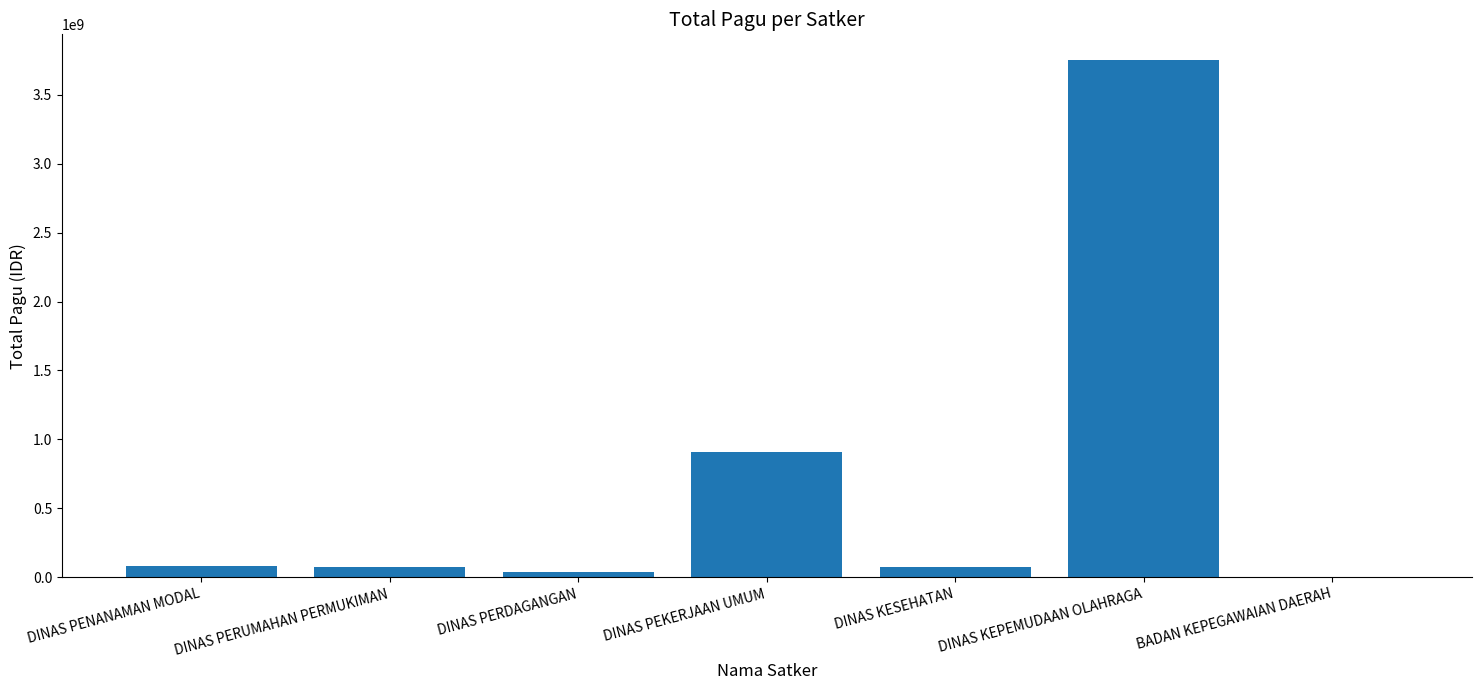

The value at DINAS PEKERJAAN UMUM is 910569500. True or false?

True